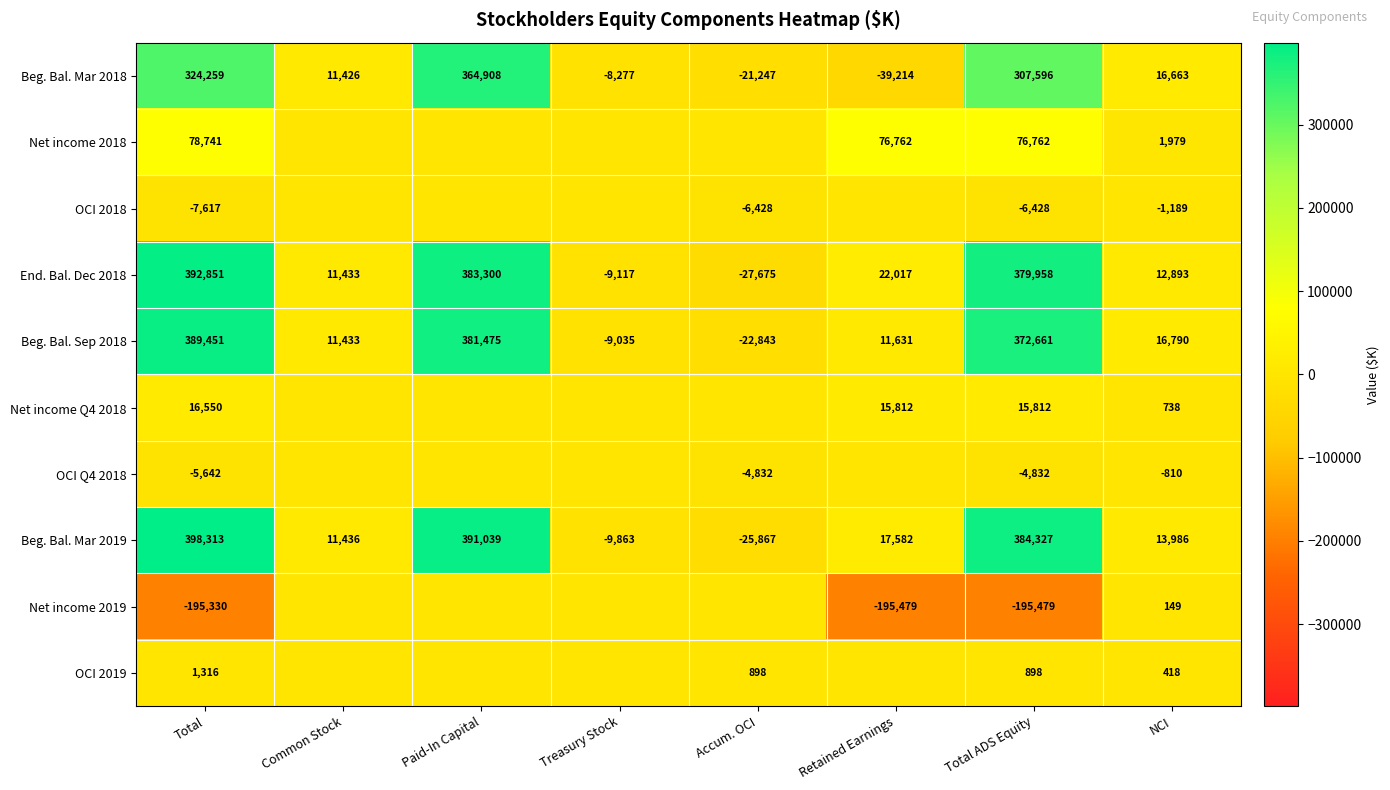

At Total ADS Equity, list the series in order from smallest to largest.

Net income 2019, OCI 2018, OCI Q4 2018, OCI 2019, Net income Q4 2018, Net income 2018, Beg. Bal. Mar 2018, Beg. Bal. Sep 2018, End. Bal. Dec 2018, Beg. Bal. Mar 2019